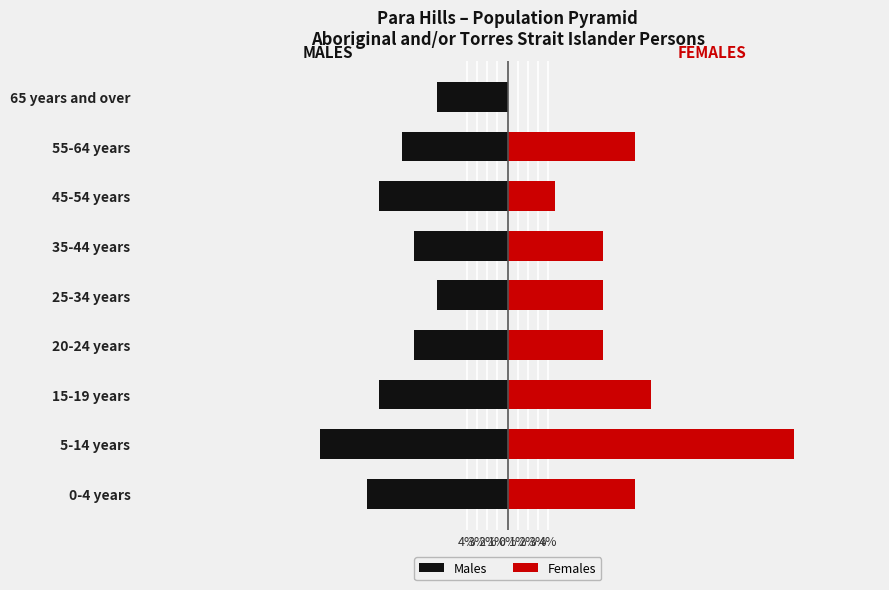

Reading left to right, extract all data points from this chart.

Males: -13.8	-18.4	-12.6	-9.2	-6.9	-9.2	-12.6	-10.3	-6.9
Females: 12.5	28.1	14.1	9.4	9.4	9.4	4.7	12.5	0.0